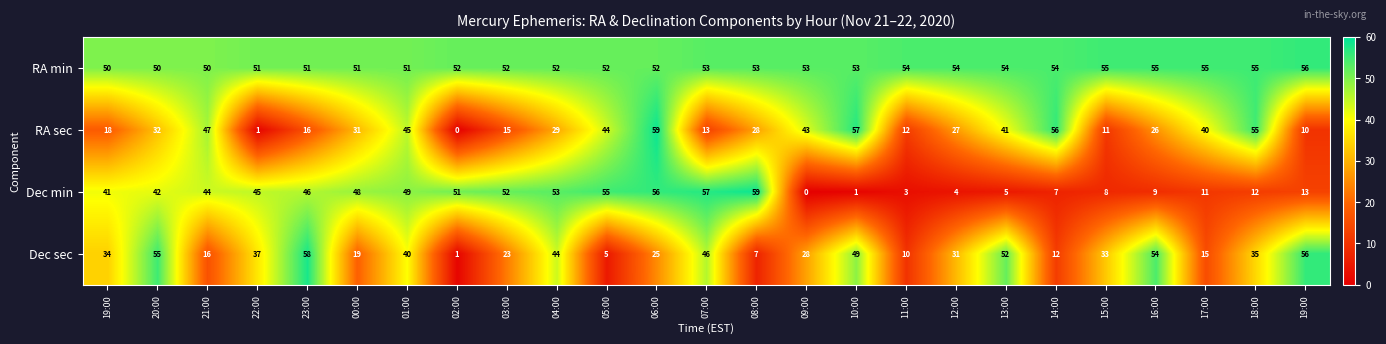

How many values in Dec min are above zero?

24